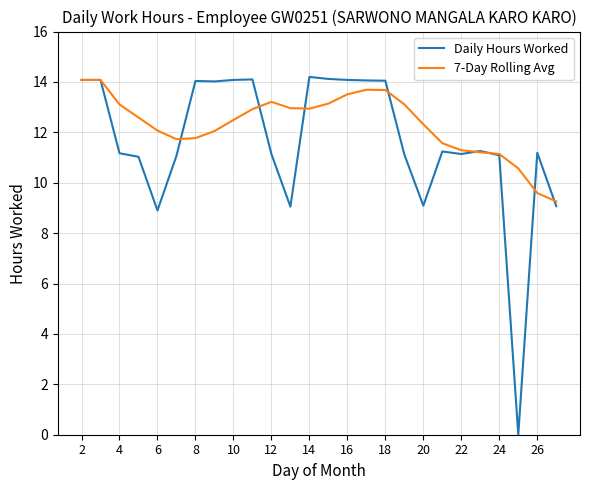

Which series has the widest spread of values?

Daily Hours Worked